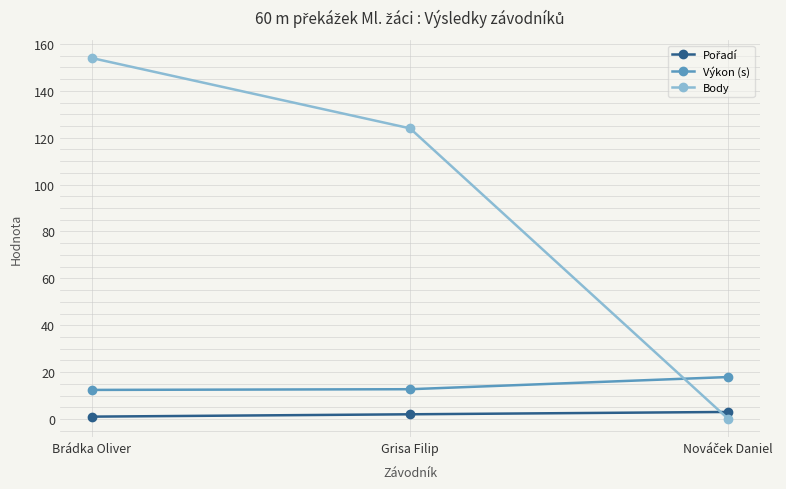

The value of Výkon (s) at Grisa Filip is 18.6. True or false?

False